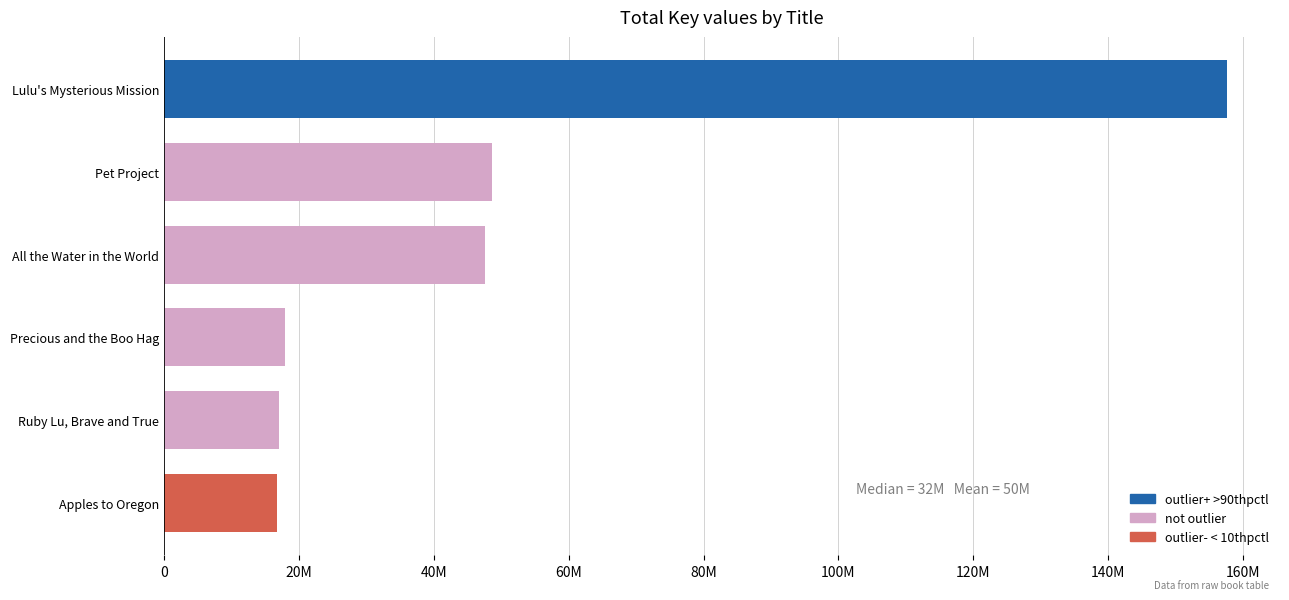

What is the smallest value displayed?

16713496